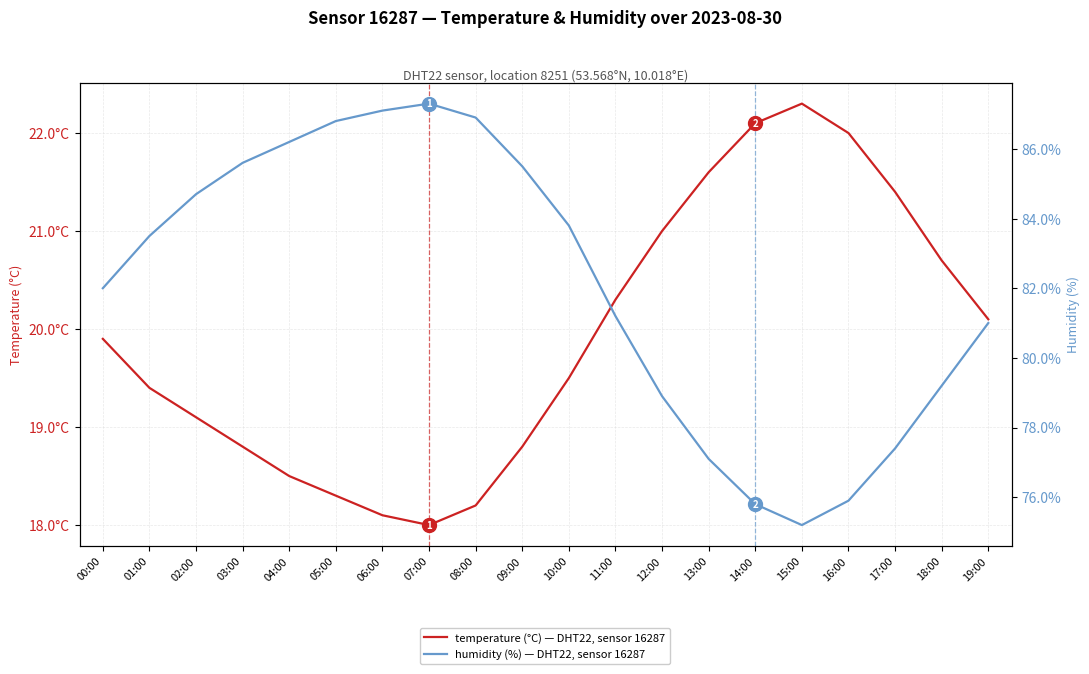

Which series has the largest total across all categories?

humidity (%)